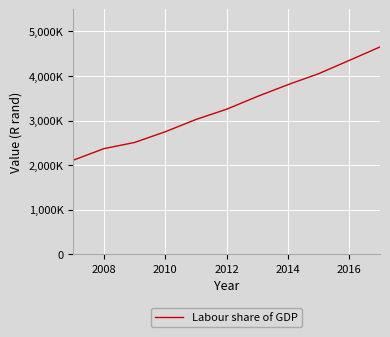

Does the chart display data point markers on the line(s)?

No